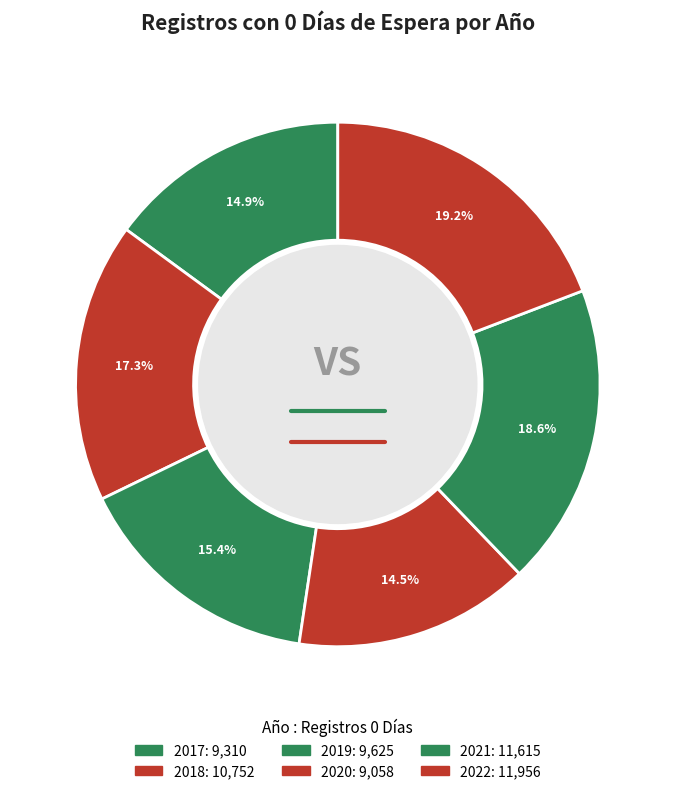

Which slice is the smallest?

2020